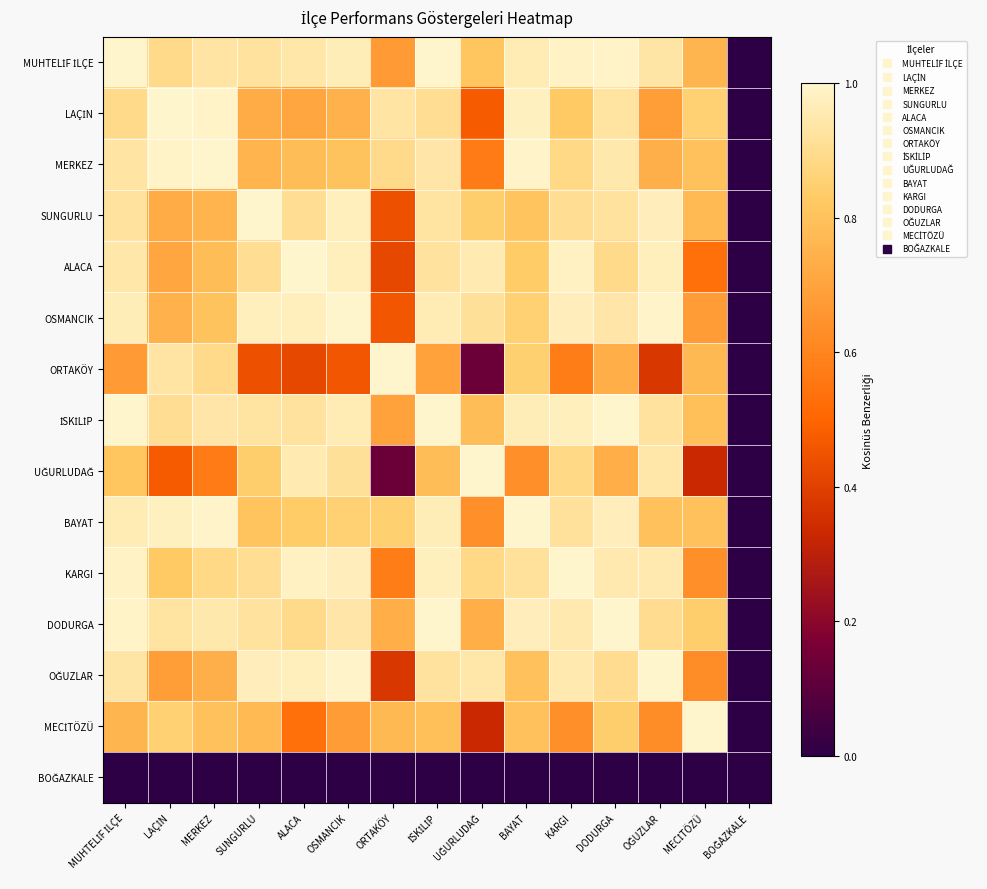

Which category has the lowest value across all series?

BOĞAZKALE